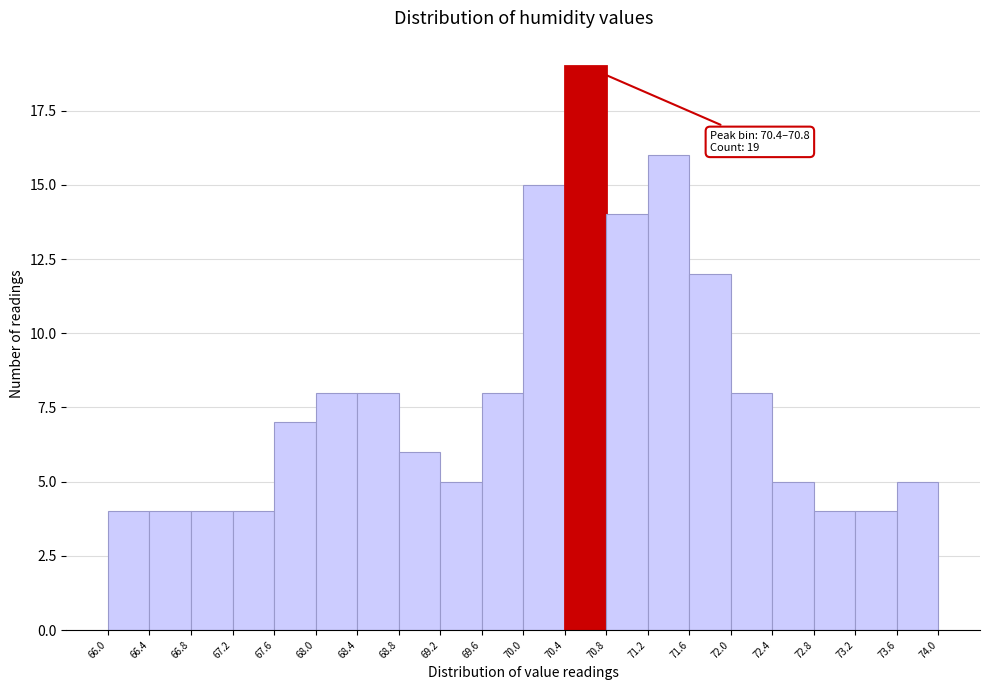

Which range on the x-axis has the tallest bar?

70.4 to 70.8